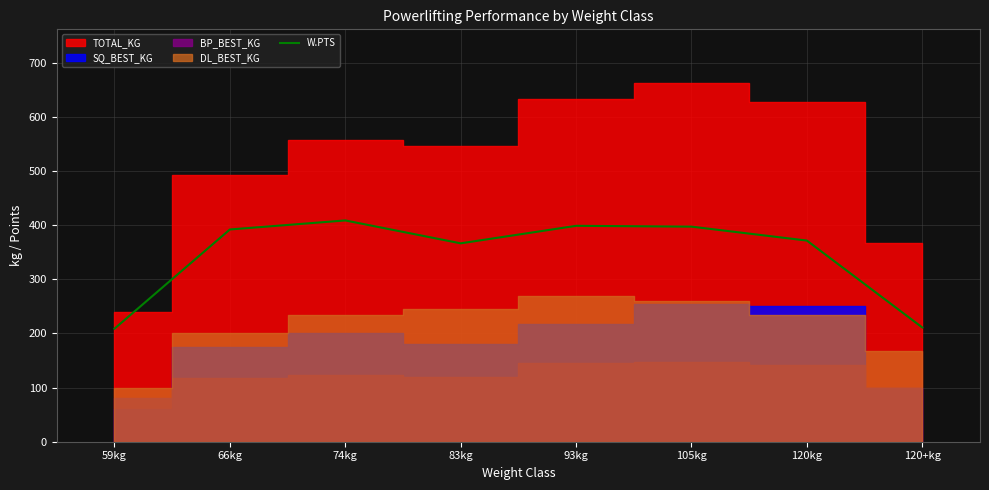

The W.PTS series shows 366.5 at 83kg. True or false?

True